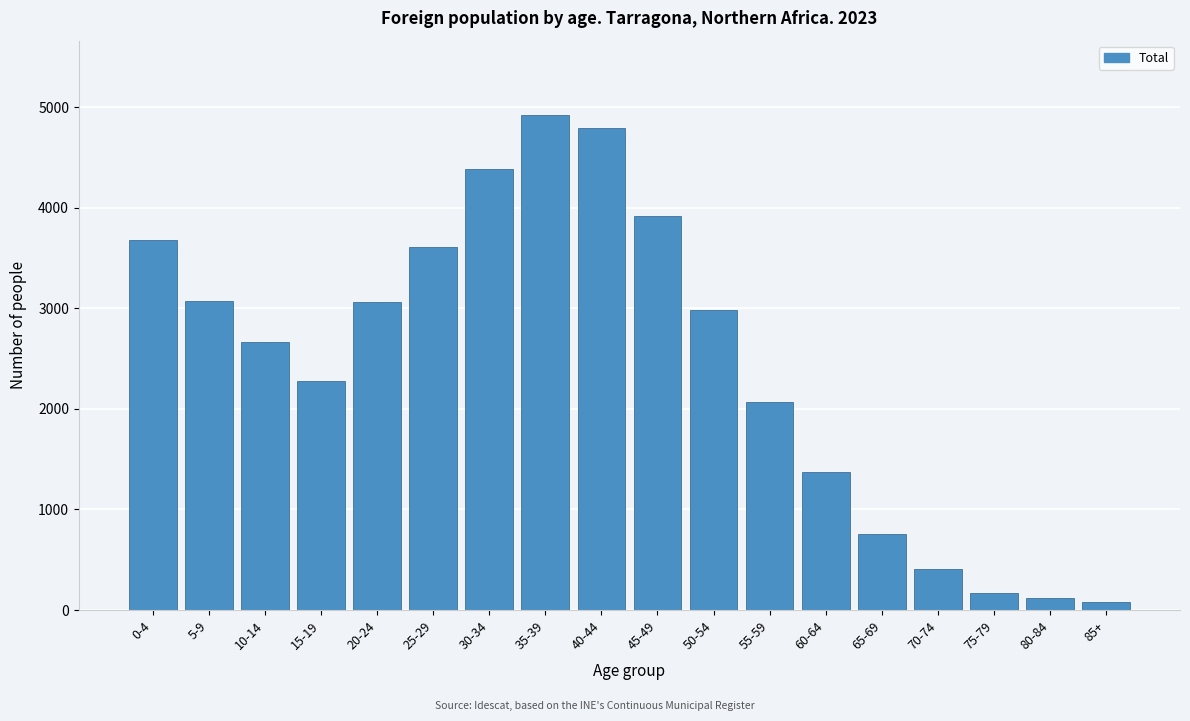

What is the ratio of the value at 45-49 to the value at 50-54?

1.3